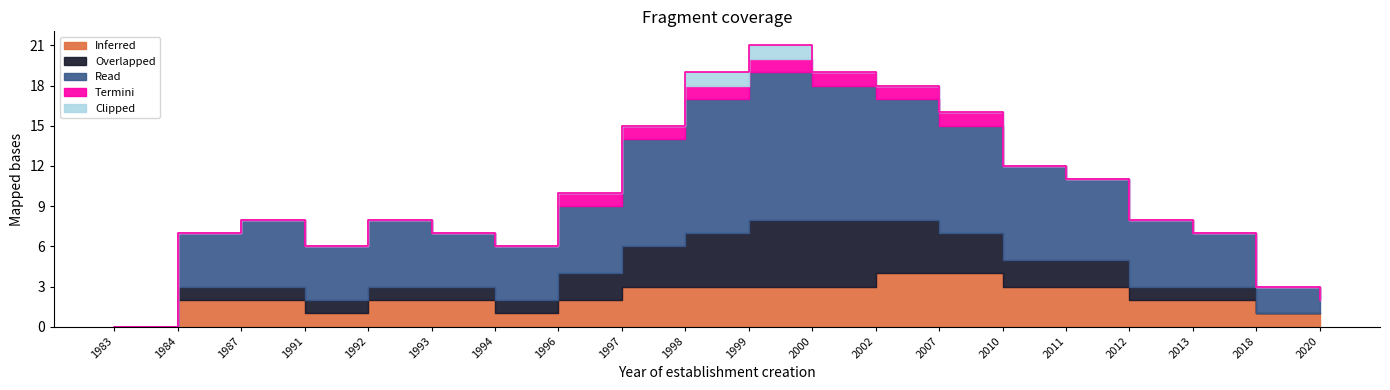

The Inferred series shows 1 at 1996. True or false?

False